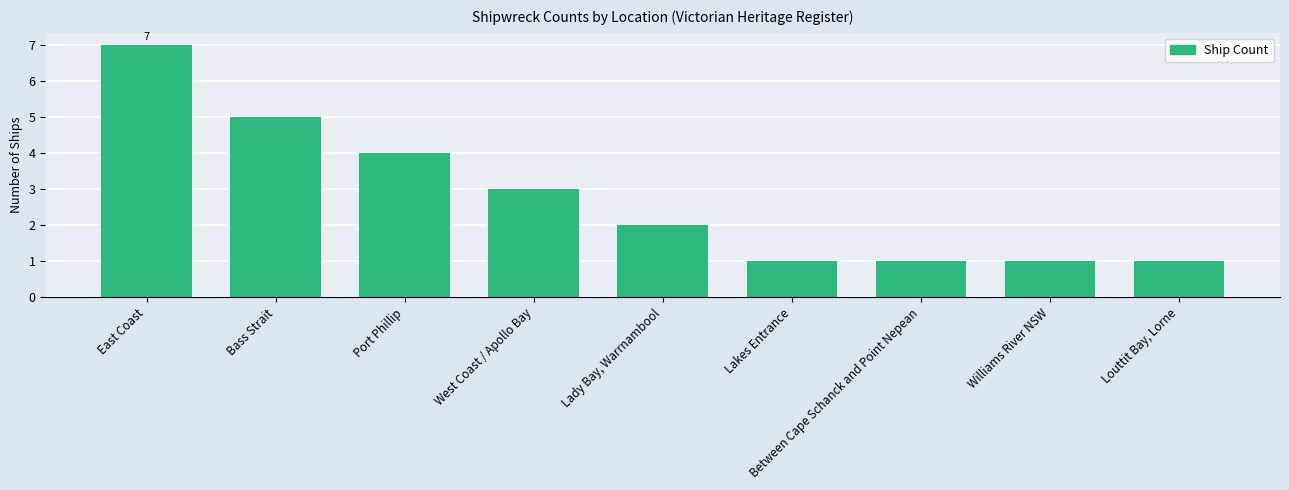

What is the value of the 9th bar from the left?

1